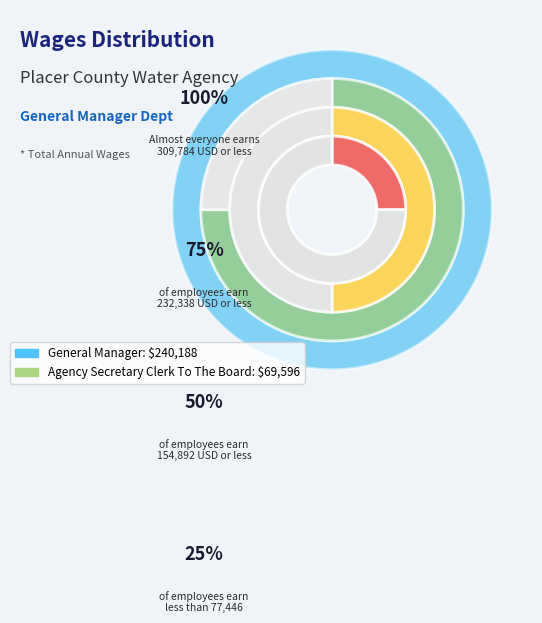

What percentage is the Agency Secretary Clerk To The Board slice, to the nearest percent?

22%